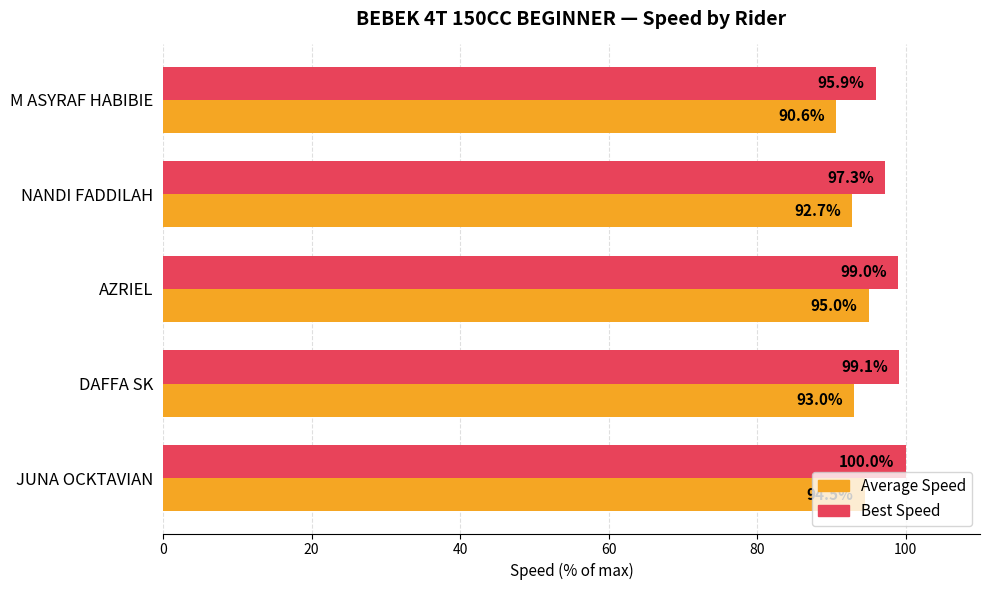

What is the minimum value shown in the chart?

90.6